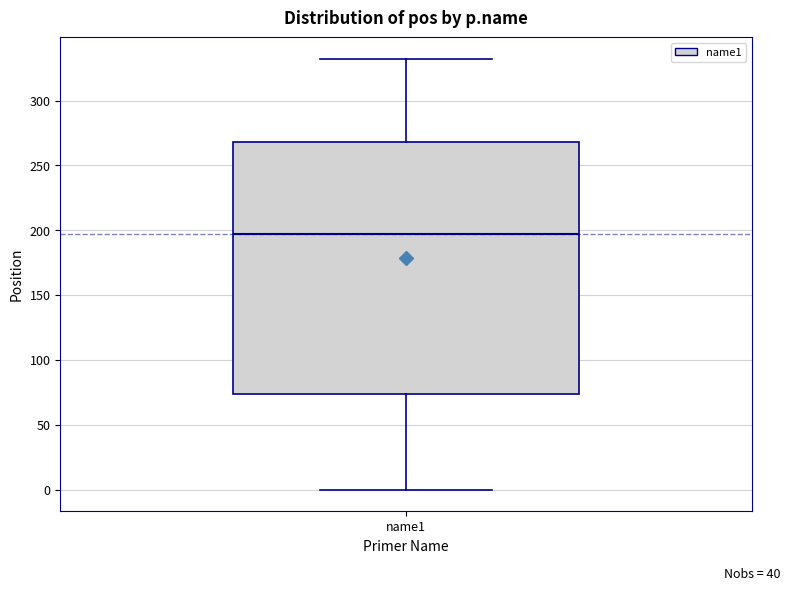

Read this box plot against the y-axis: the position of the median line, the range covered by the box, and the ends of both whiskers. The values are not printed on the chart, so give them approximately, as read against the axis.

median 195, box 75 to 270, whiskers 0 to 330